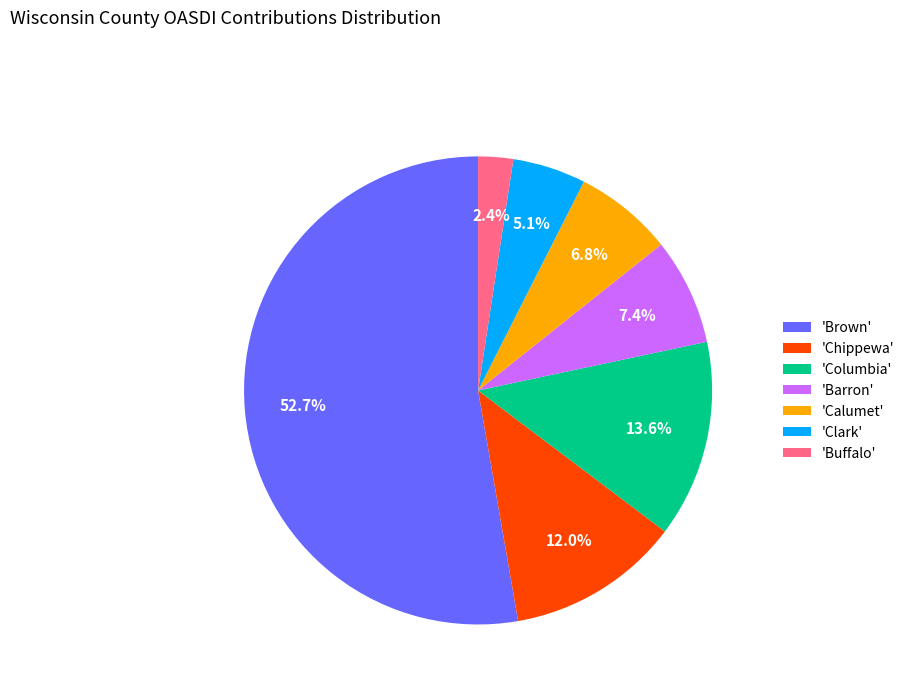

To the nearest percent, what is the average slice percentage?

14%